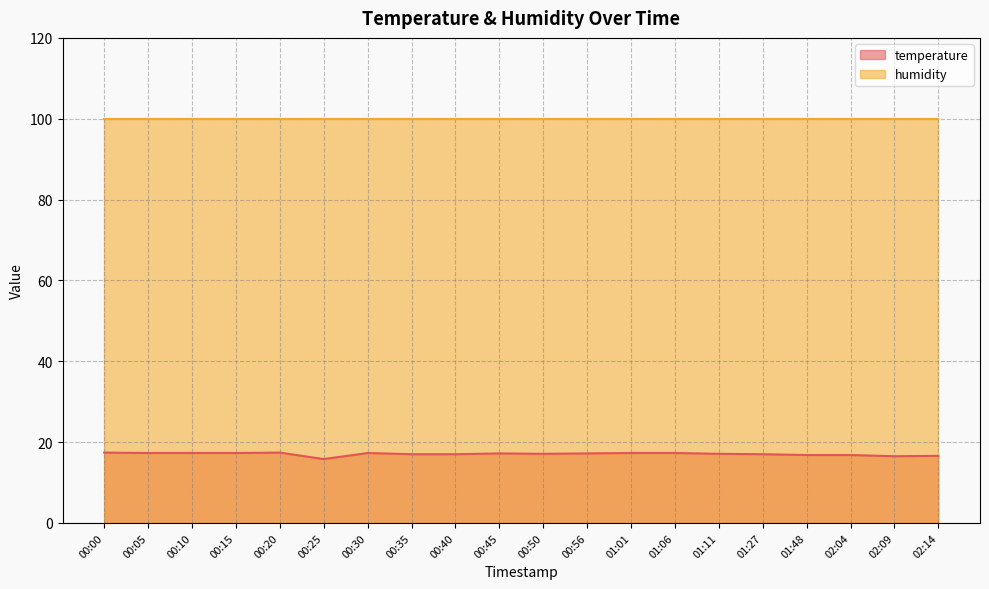

What is the maximum value shown in the chart?

99.9